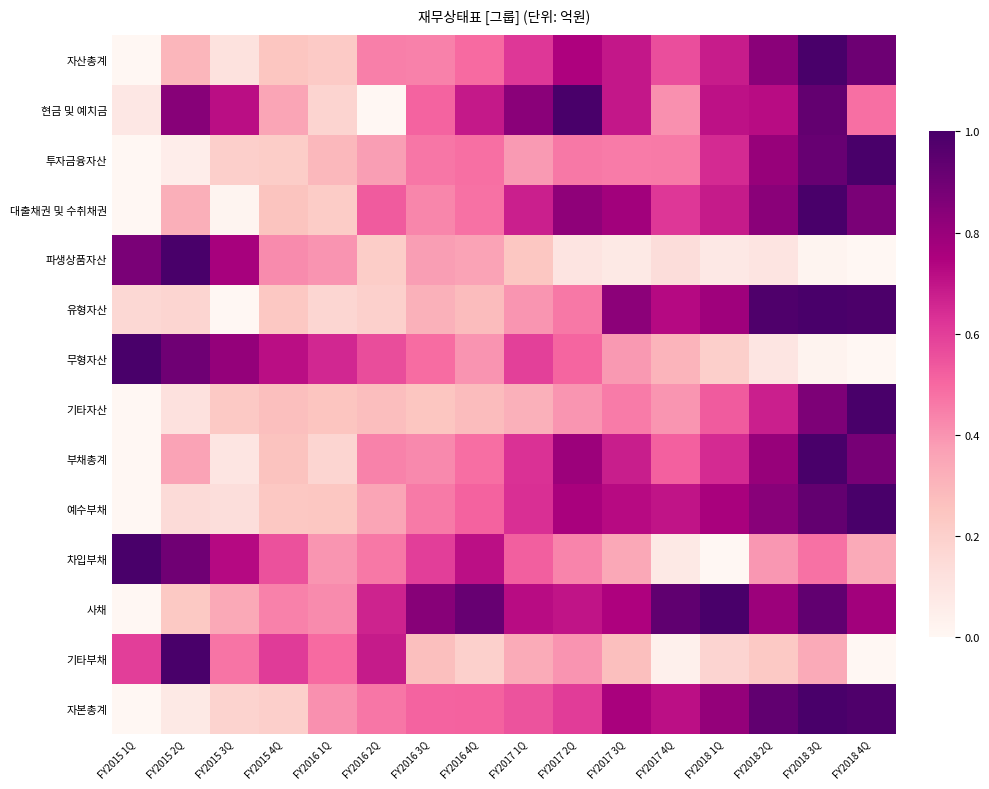

Which label corresponds to the largest value in the chart?

FY2018 3Q